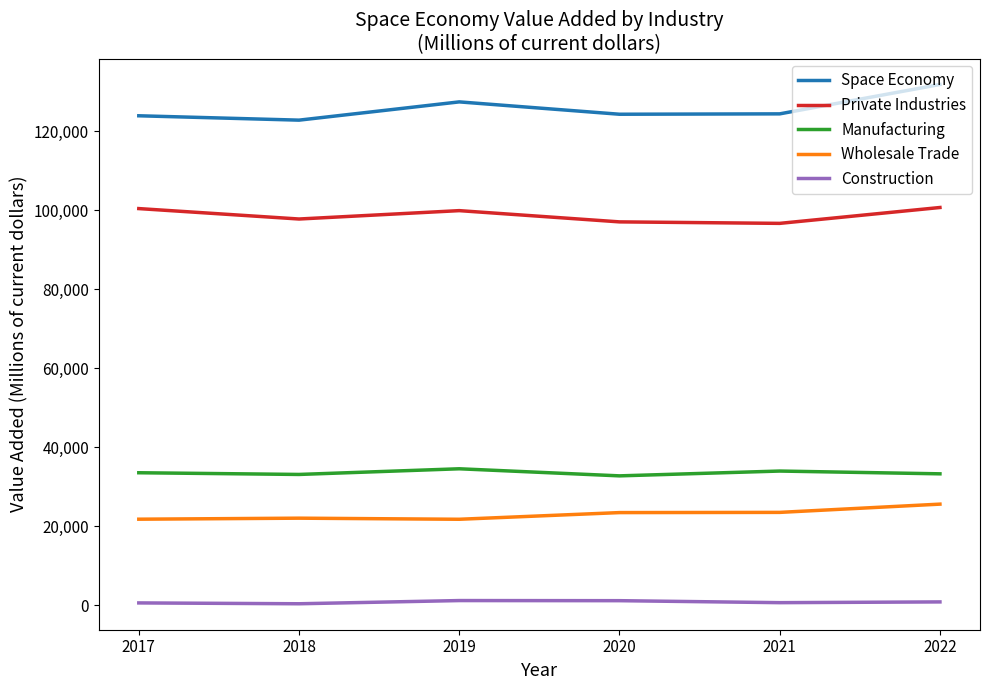

What is the difference between the second highest and second lowest values in the Manufacturing series?

860